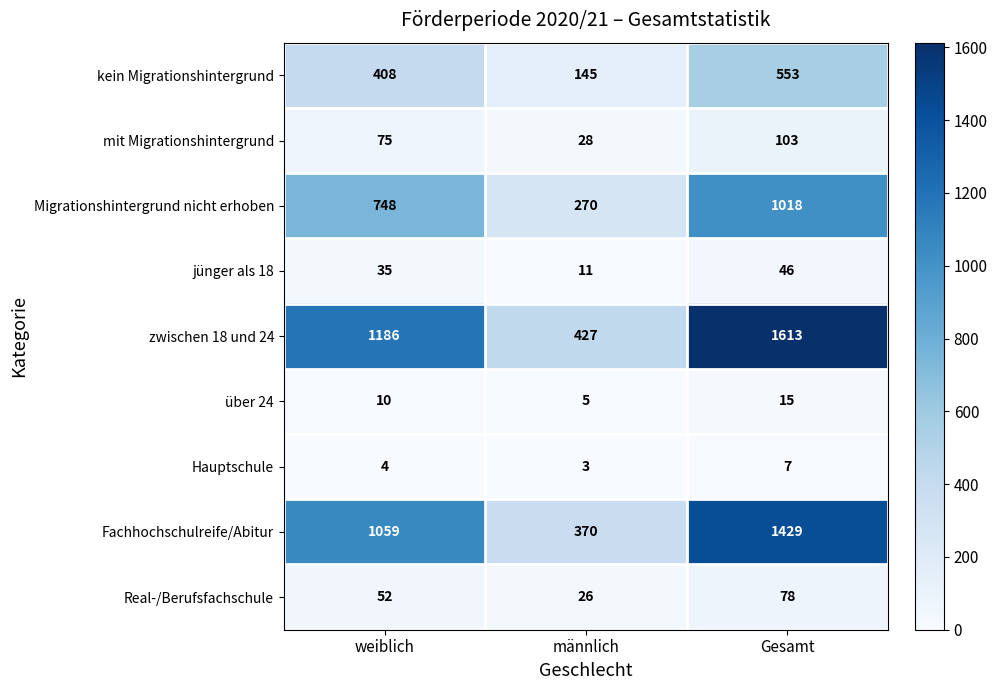

Is it true that Migrationshintergrund nicht erhoben equals 270 at männlich?

True